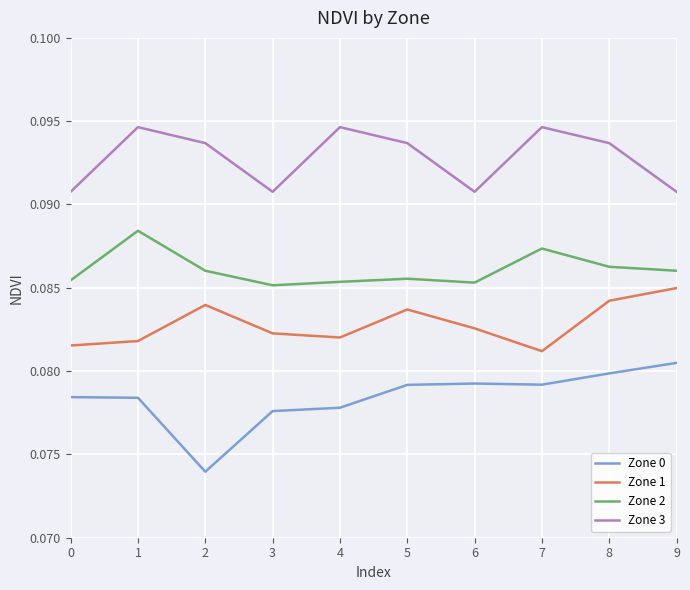

List the series in order of their peak value, highest first.

Zone 3, Zone 2, Zone 1, Zone 0